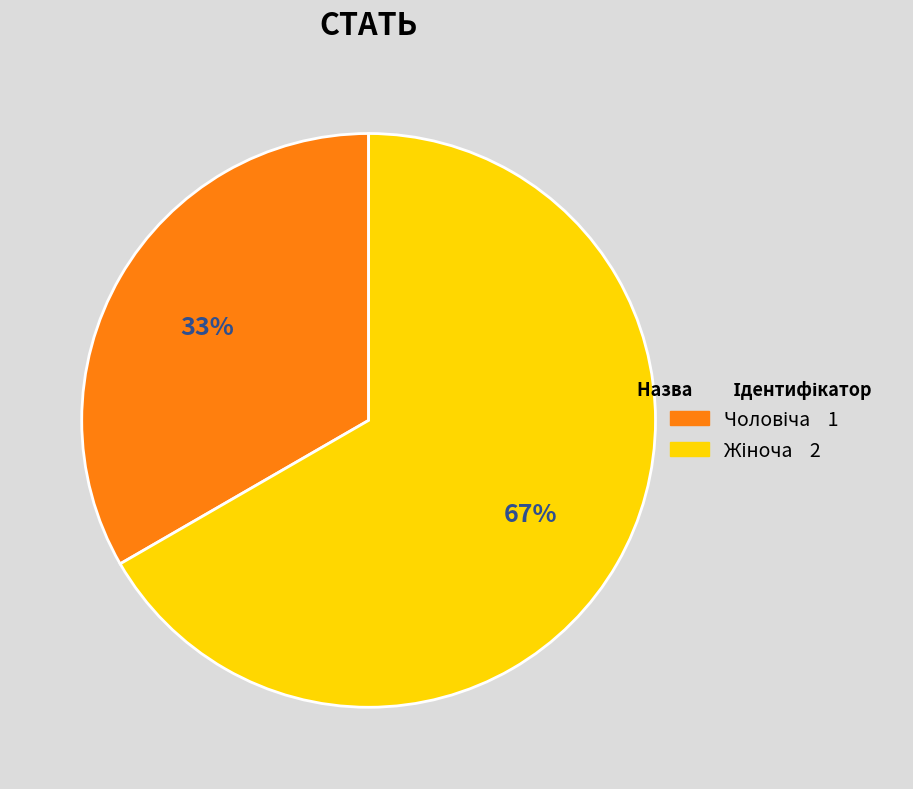

To the nearest percent, what is the average slice percentage?

50%